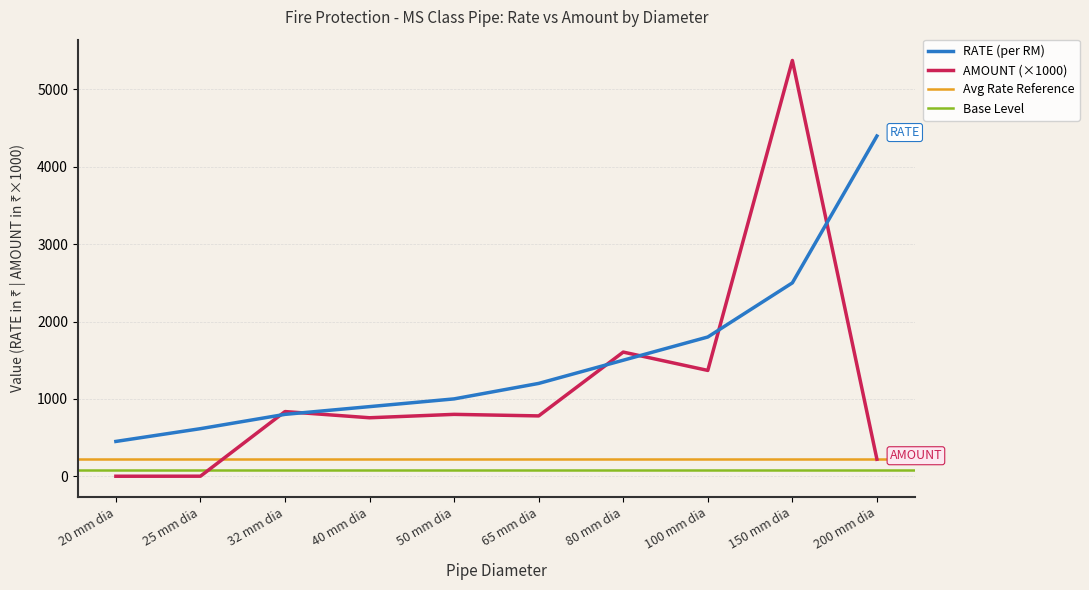

Which label corresponds to the largest value in the chart?

150 mm dia